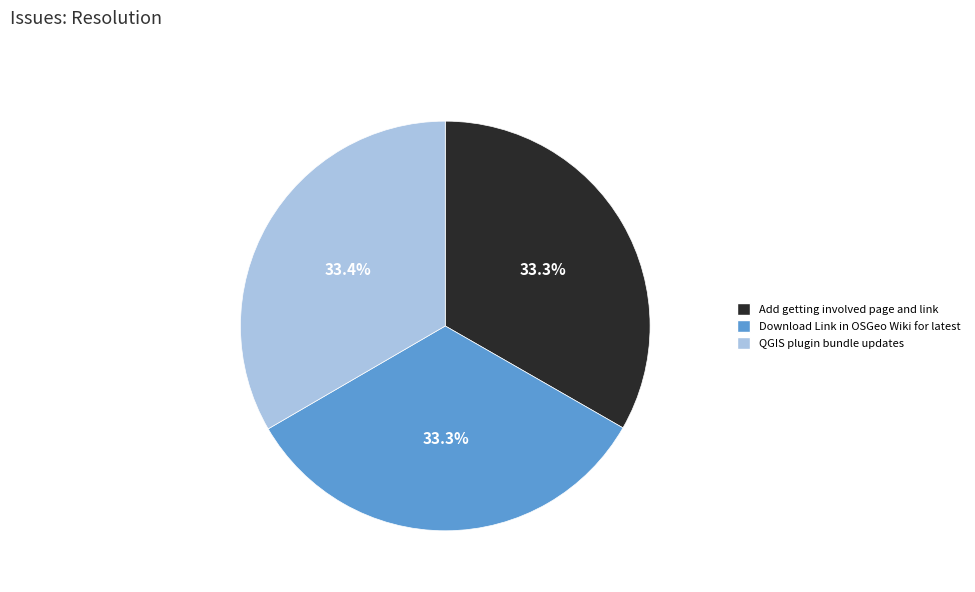

To the nearest percent, what is the combined percentage of QGIS plugin bundle updates and Download Link in OSGeo Wiki for latest?

67%